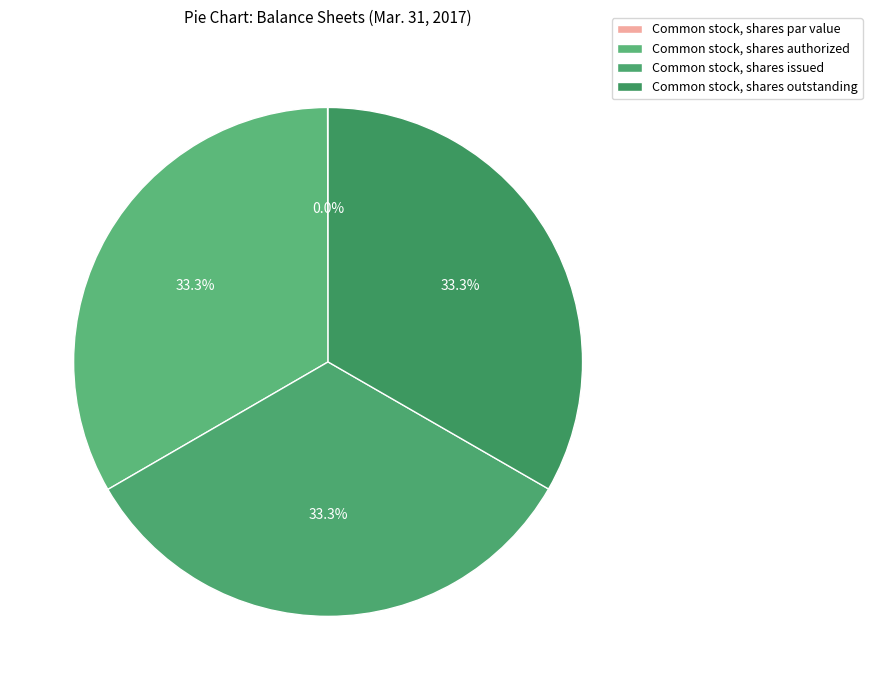

Count the number of slices in the pie.

4